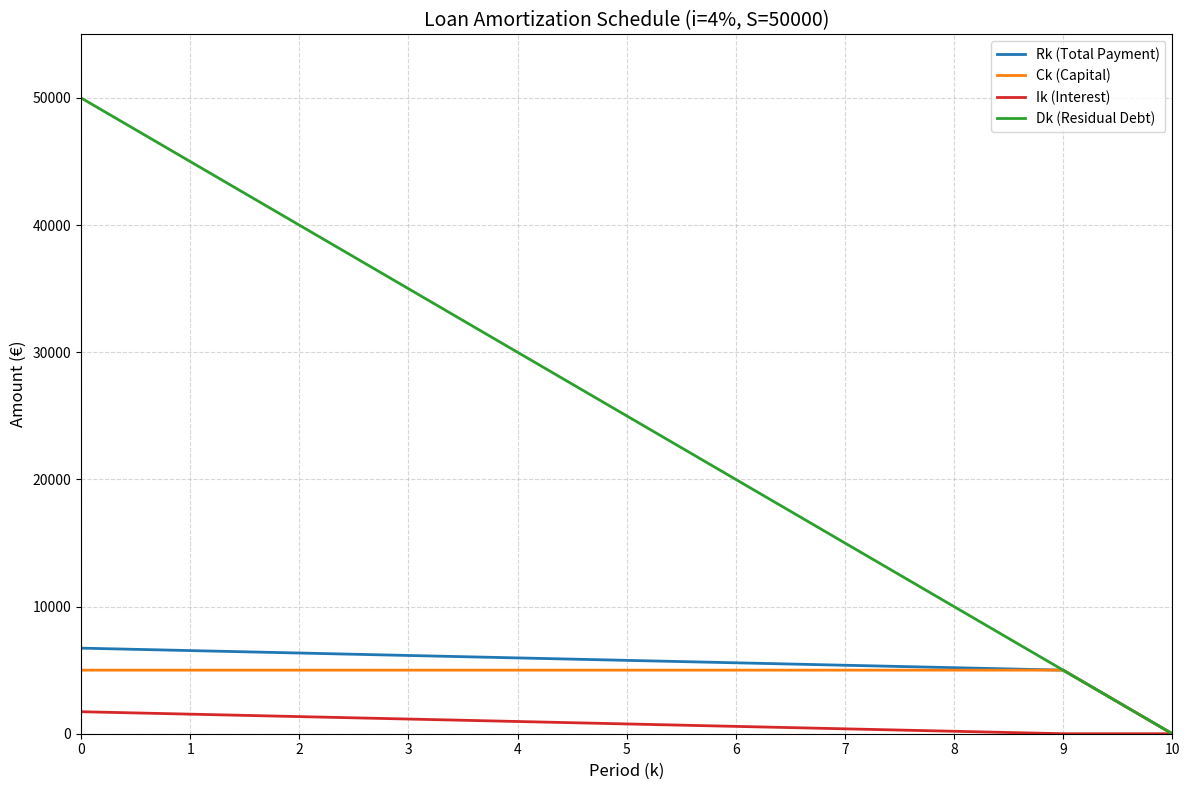

What is the total value across all series at 1?

58076.9